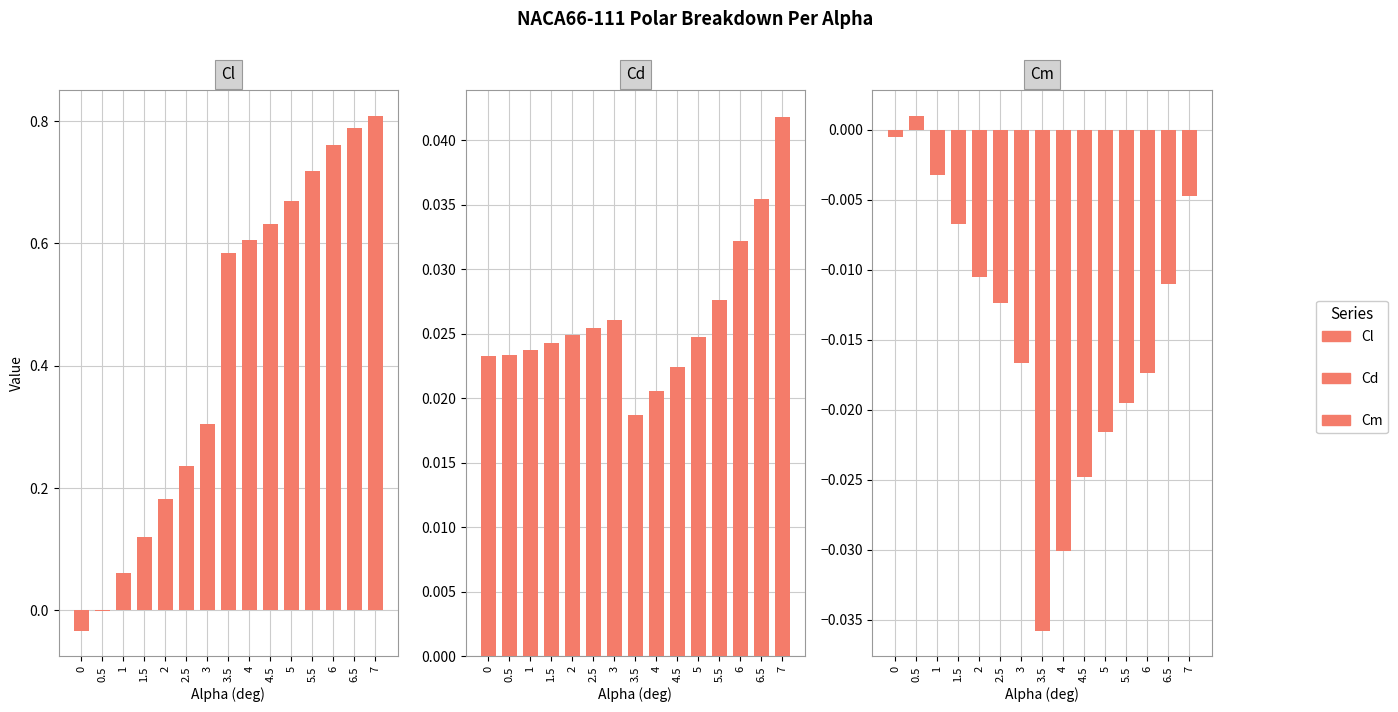

How many categories are shown in the chart?

15